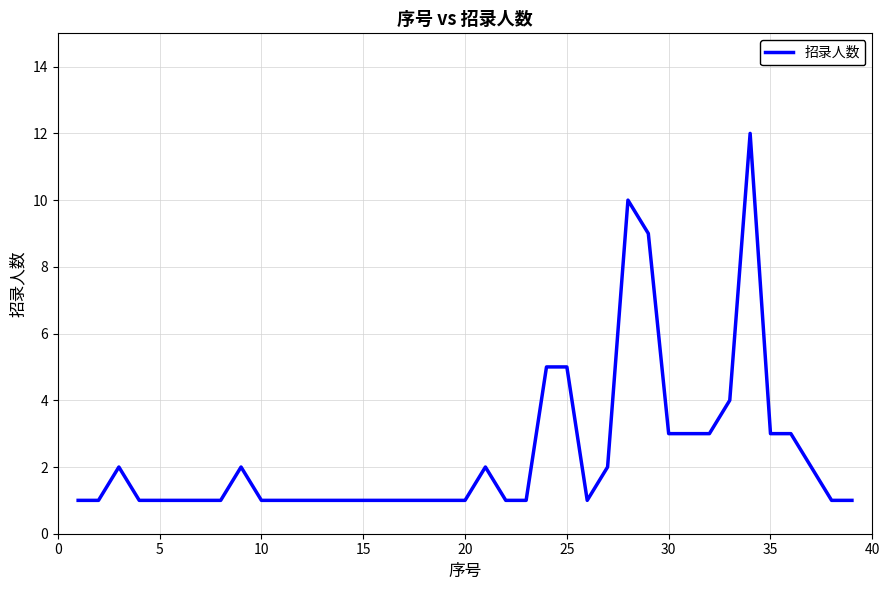

What is the difference between the maximum and minimum values?

11